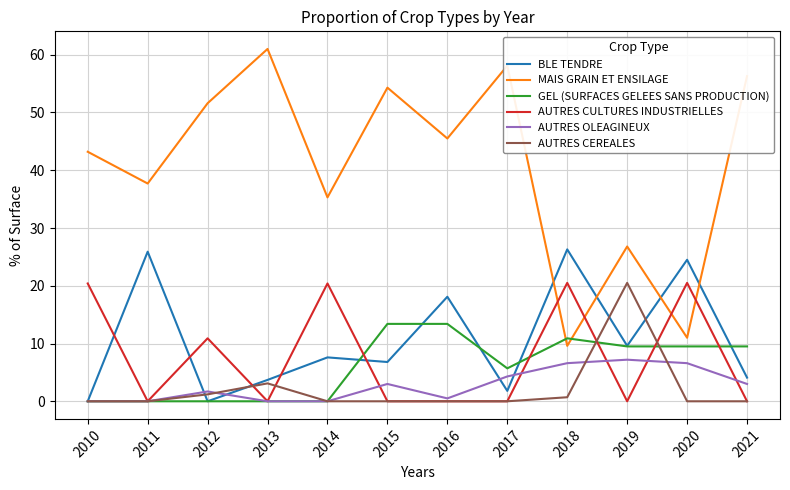

Is this an area chart (filled region under the line)?

No